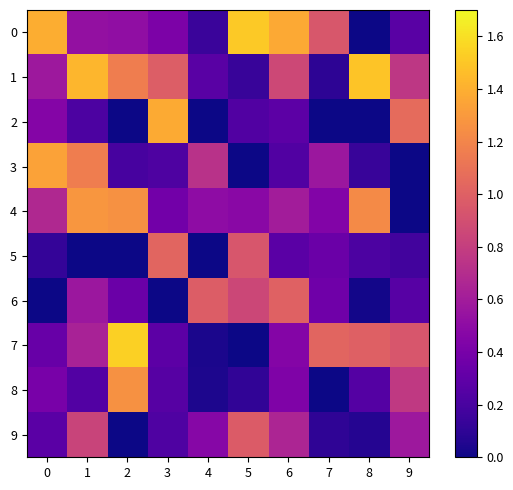

Which category has the lowest value across all series?

8